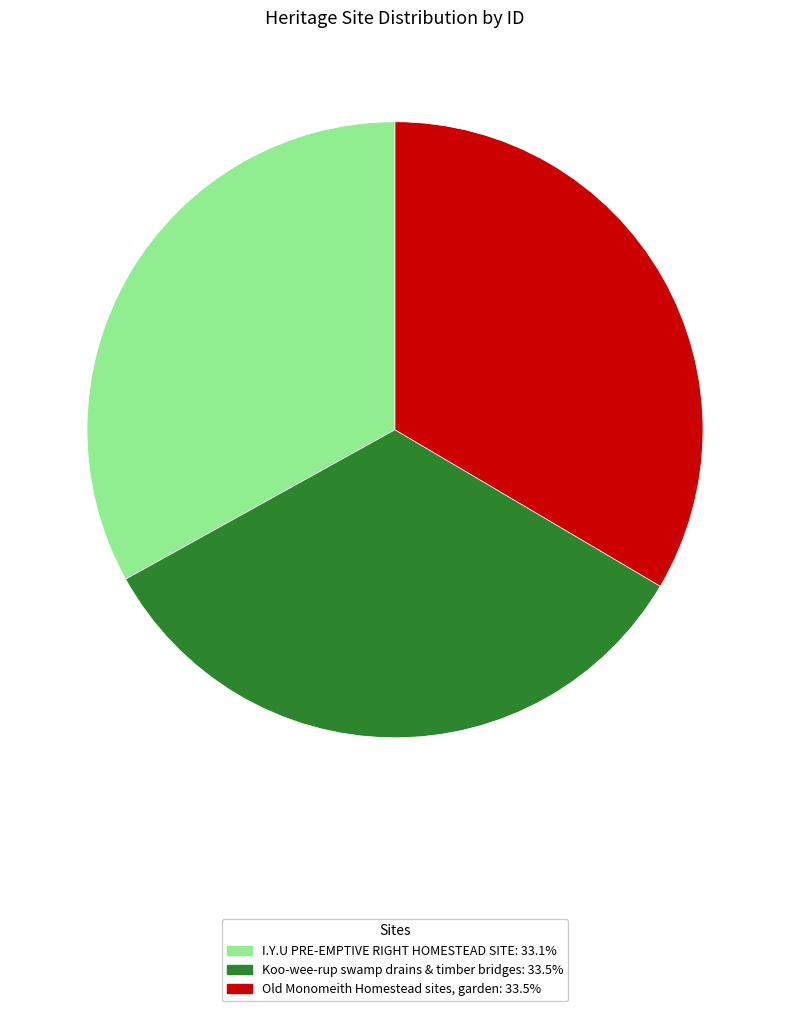

Does any single category account for the majority?

No